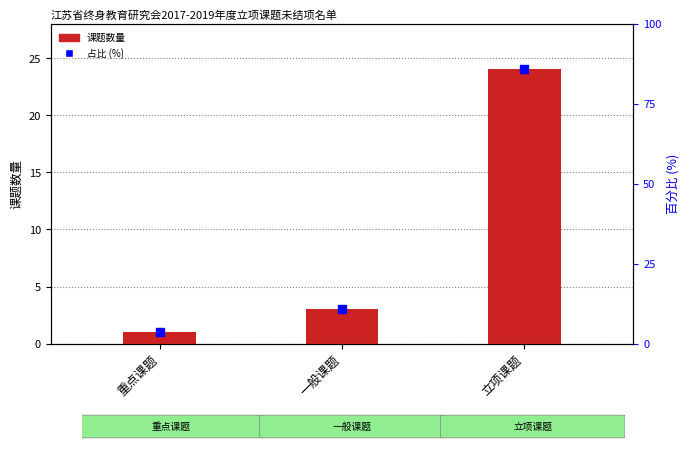

Which series reaches the maximum Y coordinate?

占比 (%)